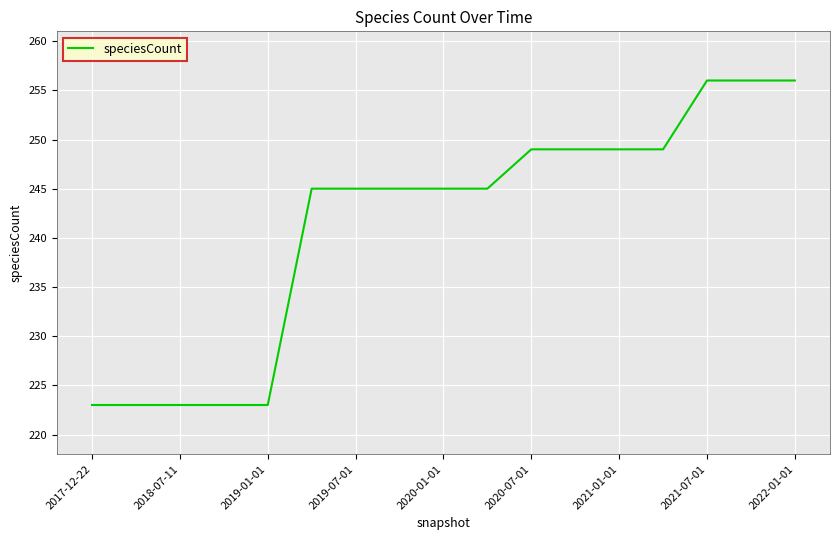

What is the greatest value displayed?

256